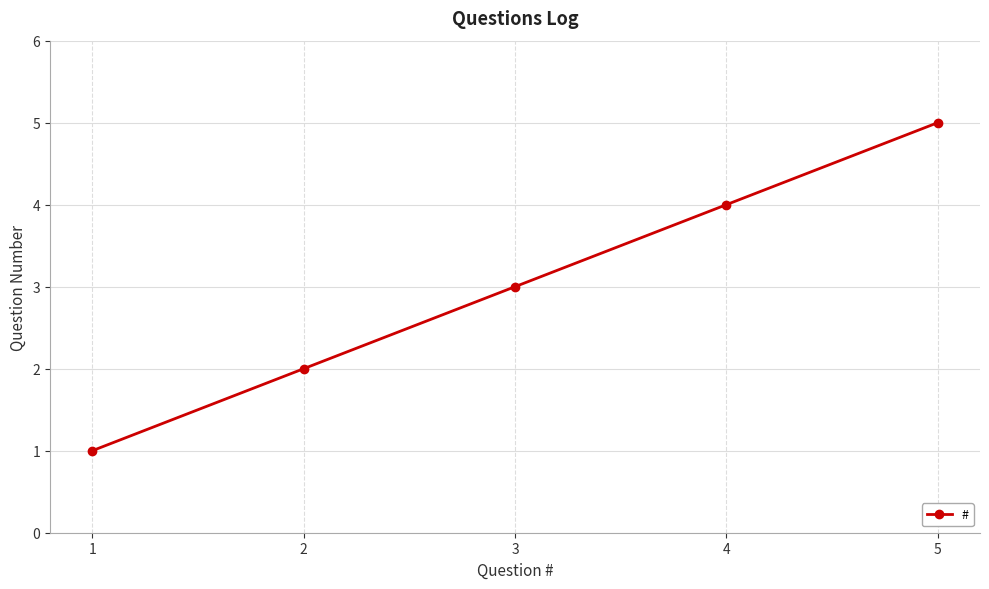

Reading right to left, list all the values displayed in this chart.

5=5	4=4	3=3	2=2	1=1